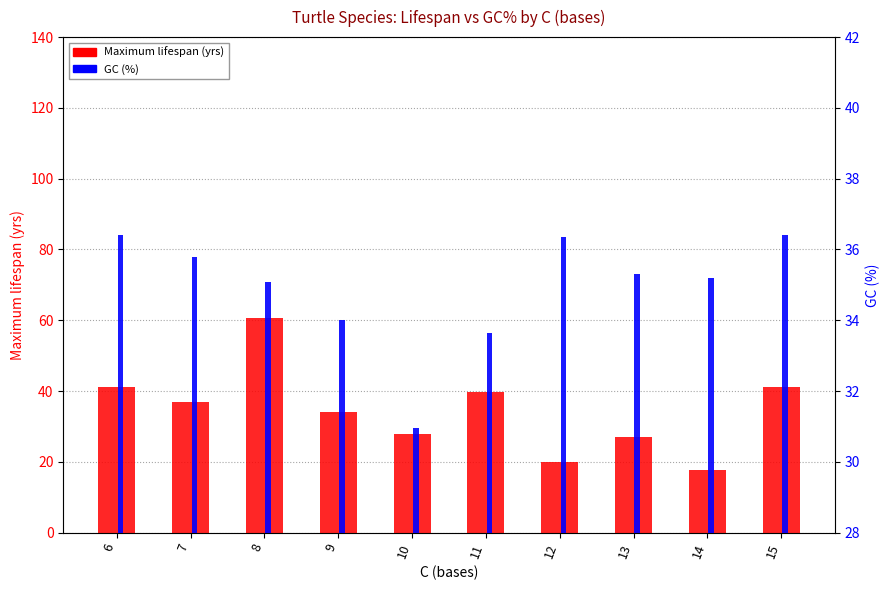

What is the total value across all series at 12?

56.3